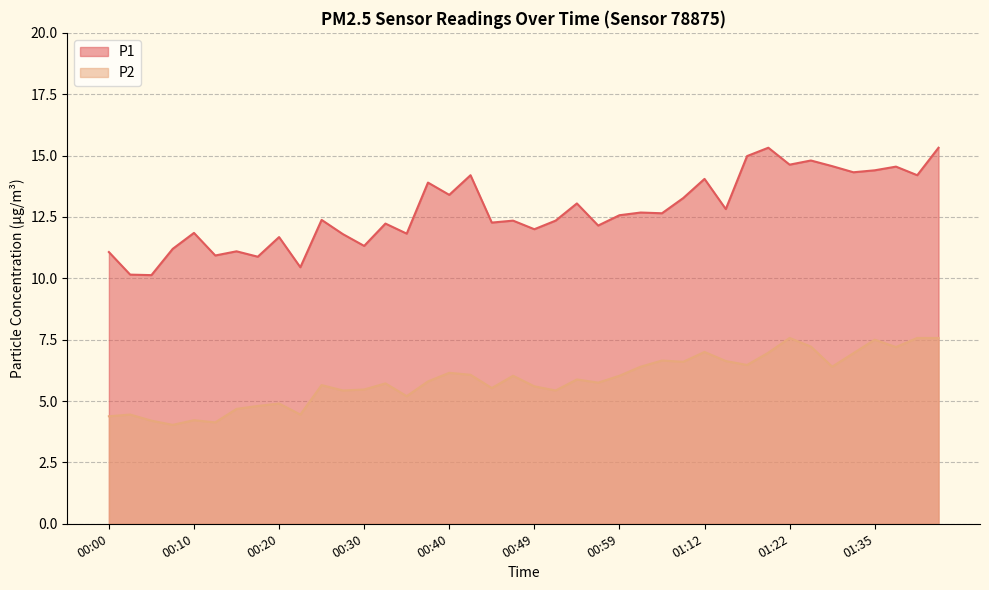

Is the value of P2 at 01:25 greater than the value of P1 at 01:14?

No